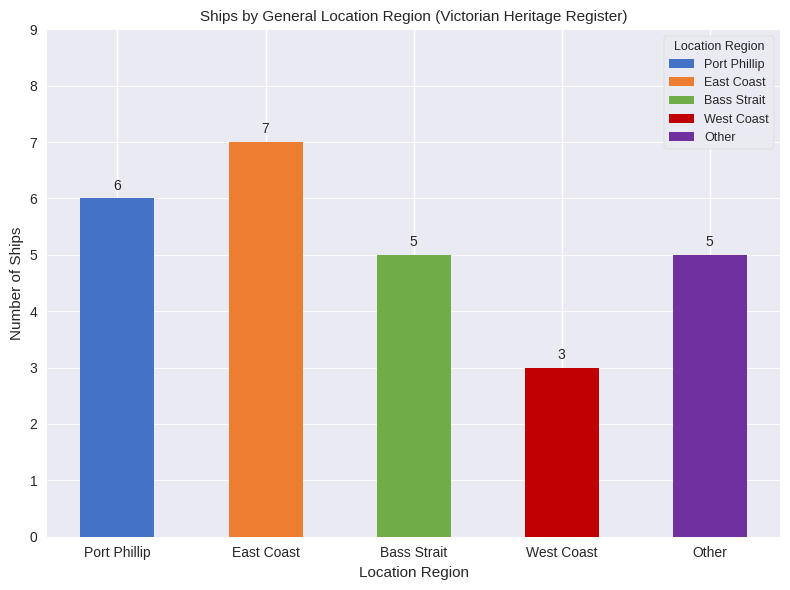

Count the values in the range 5 to 6.

3